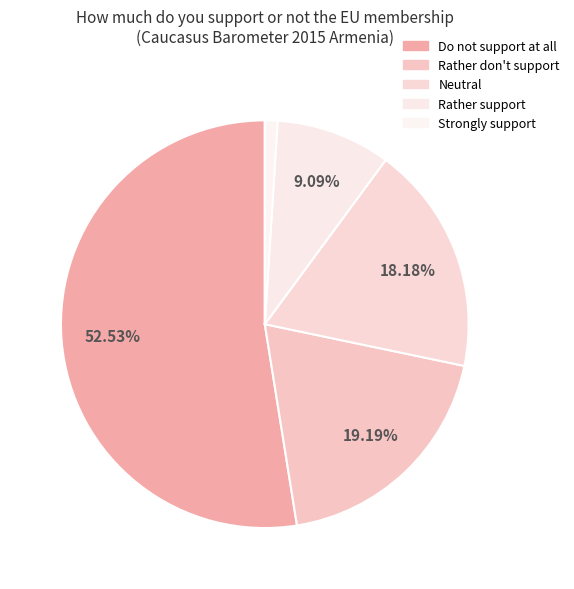

How many slices are in this pie chart?

5